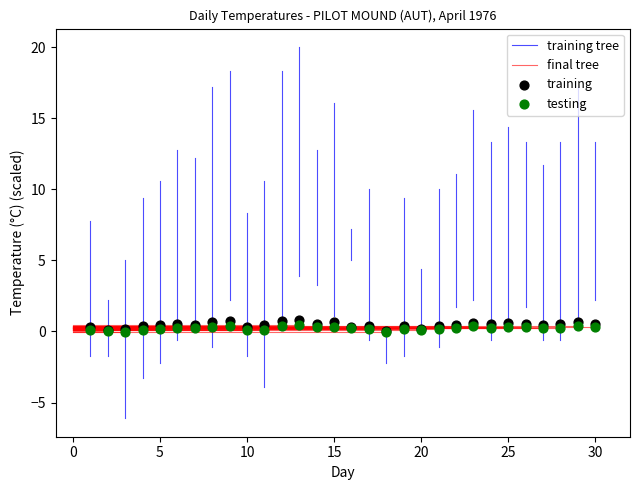

Which series contains the highest Y value?

training